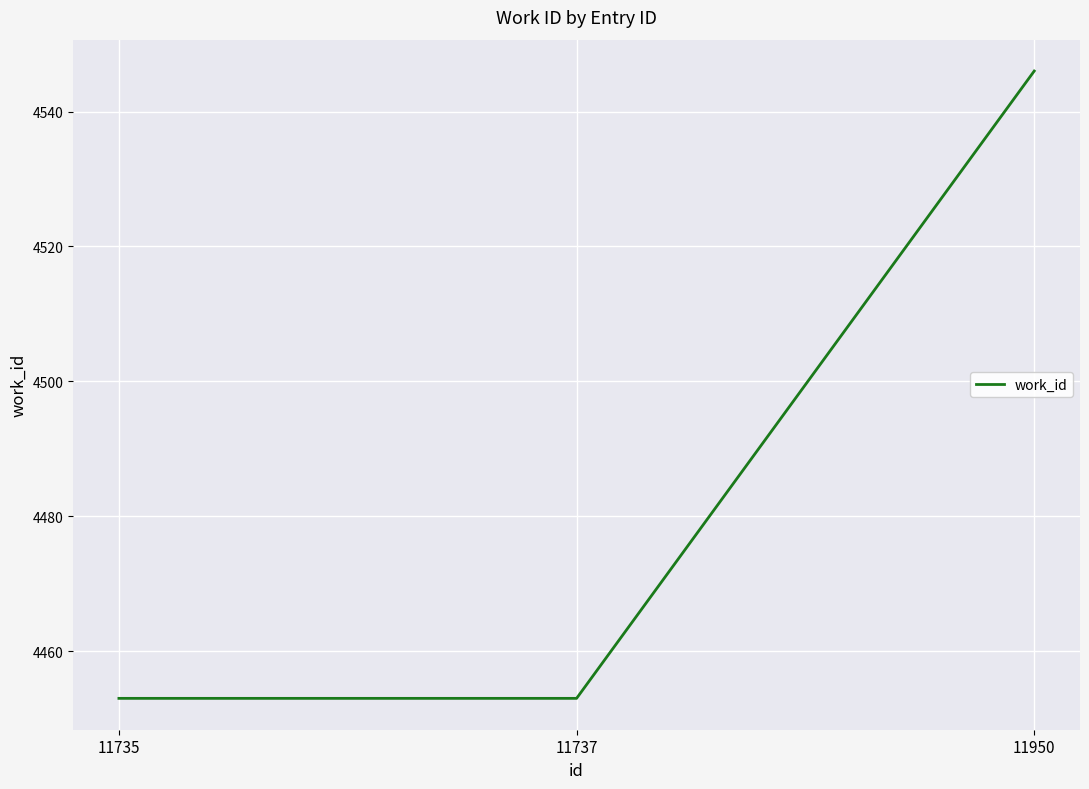

What is the average value?

4484